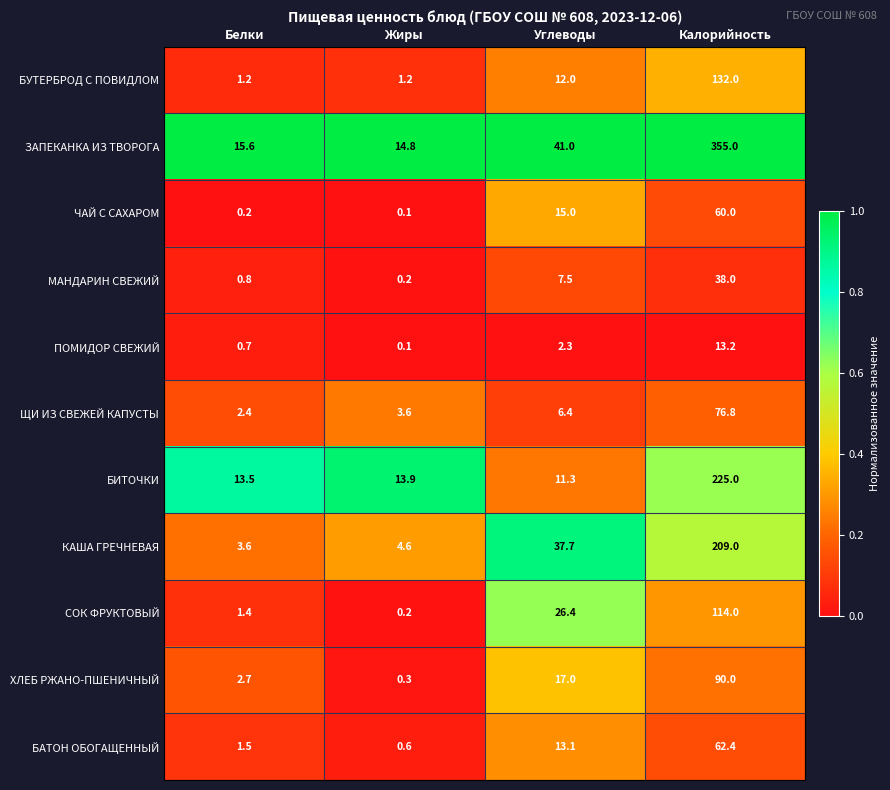

What is the total value across all series at Калорийность?

1375.4